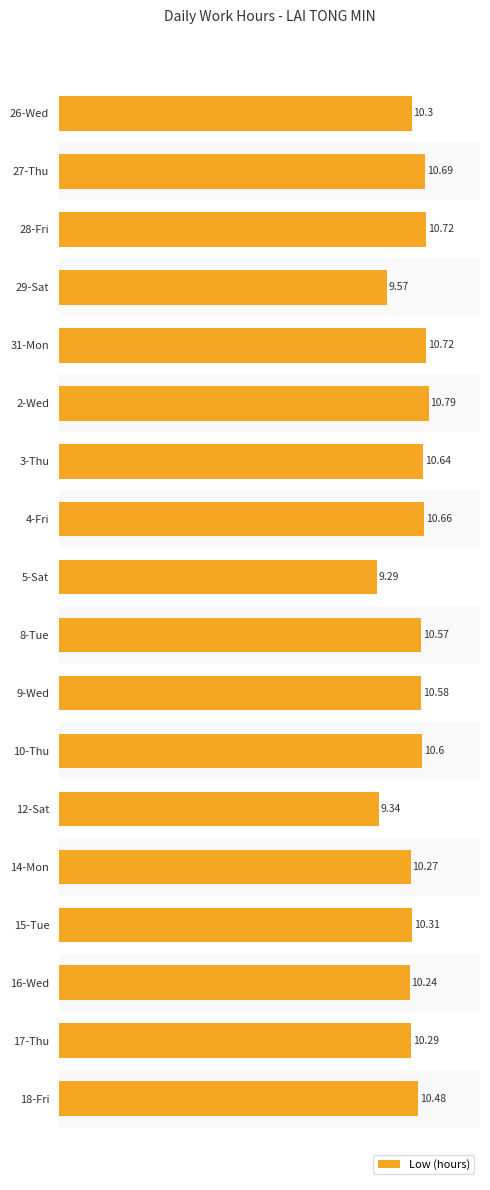

What is the change in value from 3-Thu to 16-Wed?

-0.4